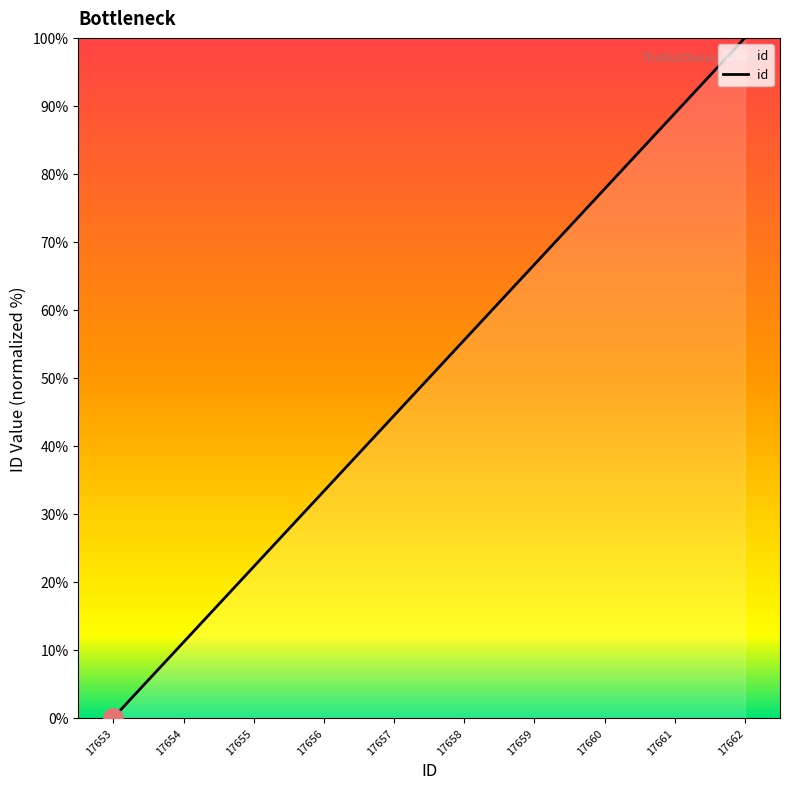

Is it true that the value at 17658 is 55.6?

True